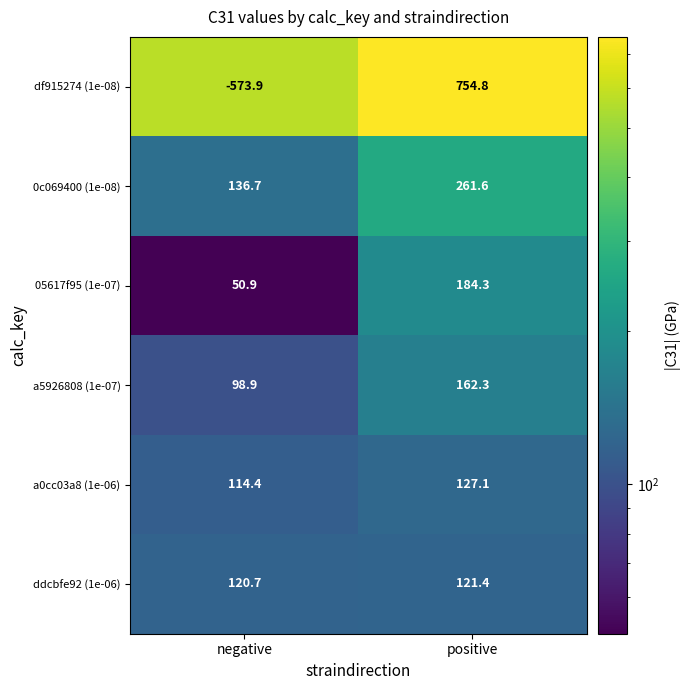

What is the difference between the 0c069400 (1e-08) values at negative and positive?

124.9